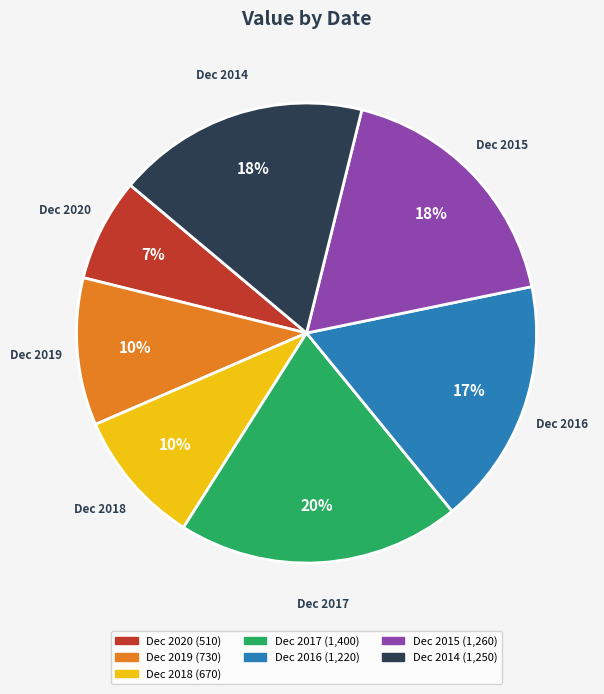

To the nearest percent, what is the average slice percentage?

14%